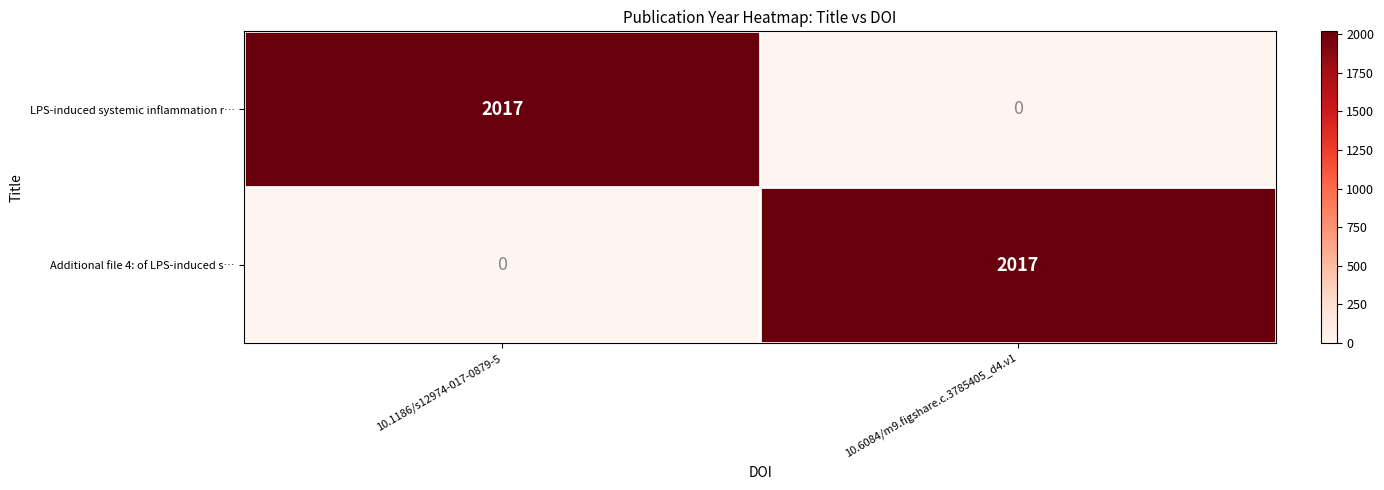

Where is Additional file 4: of LPS-induced s… nearest to the value 1008?

10.1186/s12974-017-0879-5